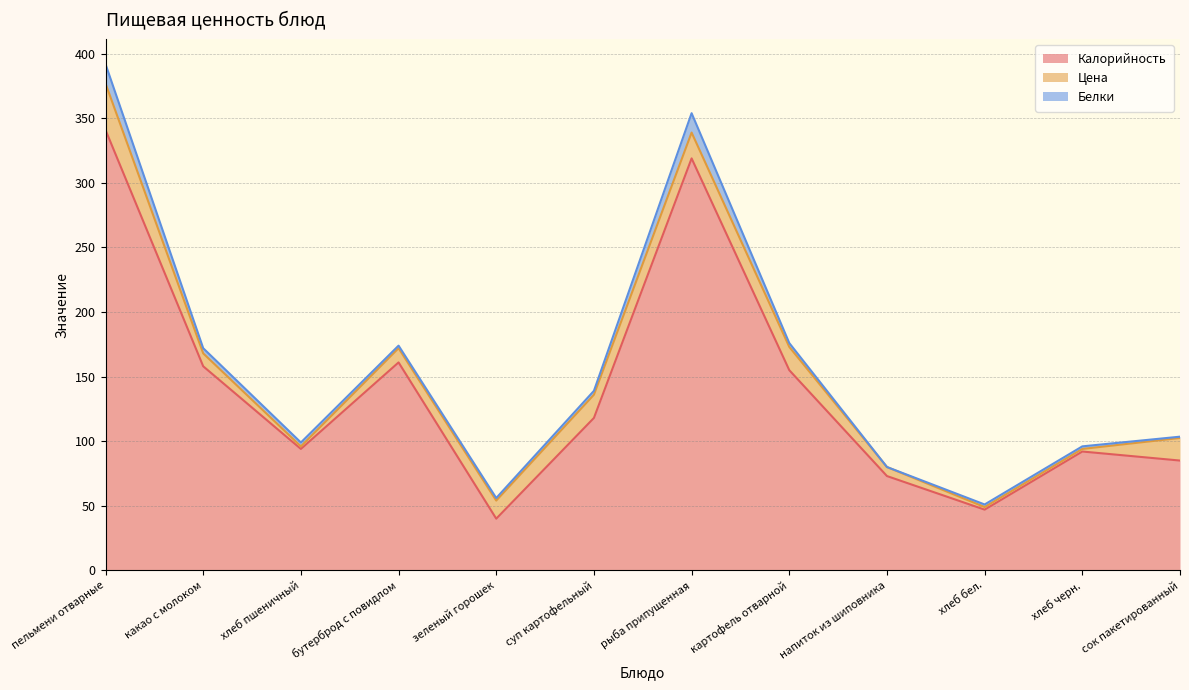

How many data points in Калорийность are above 118?

5